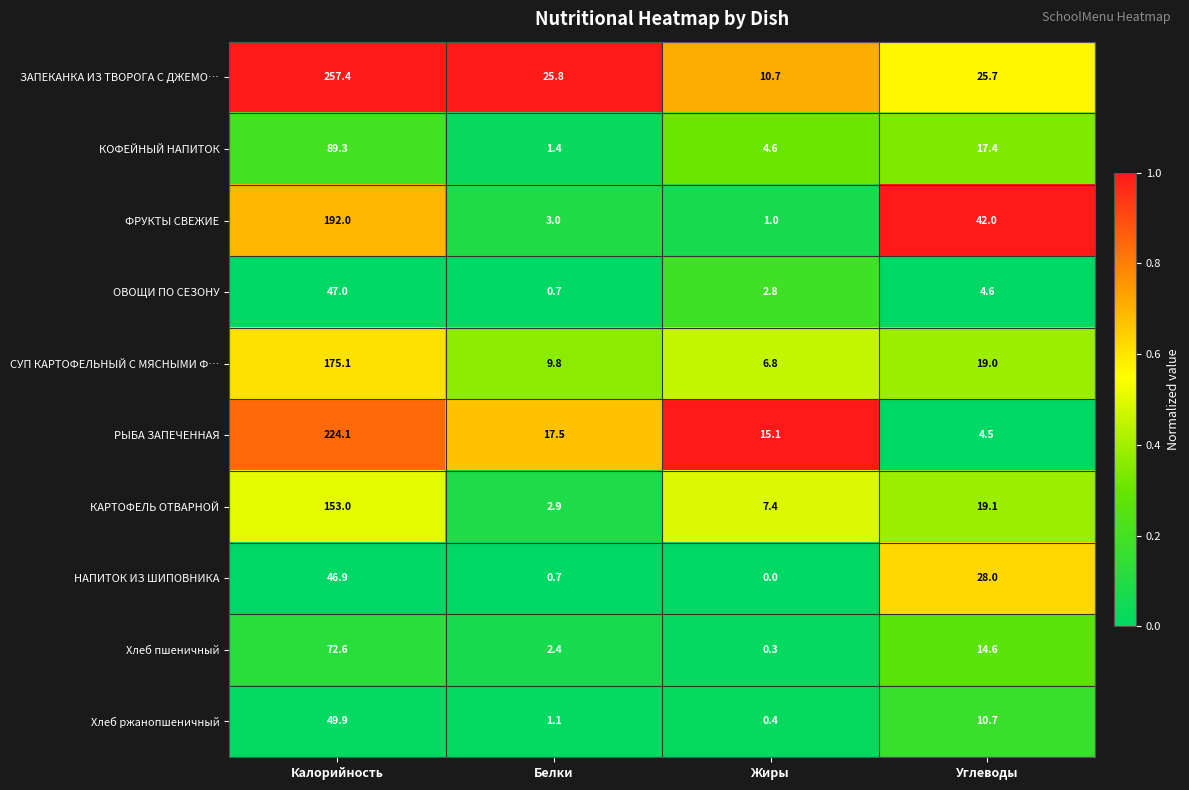

Rank the series at Углеводы from lowest to highest value.

РЫБА ЗАПЕЧЕННАЯ, ОВОЩИ ПО СЕЗОНУ, Хлеб ржанопшеничный, Хлеб пшеничный, КОФЕЙНЫЙ НАПИТОК, СУП КАРТОФЕЛЬНЫЙ С МЯСНЫМИ Ф…, КАРТОФЕЛЬ ОТВАРНОЙ, ЗАПЕКАНКА ИЗ ТВОРОГА С ДЖЕМО…, НАПИТОК ИЗ ШИПОВНИКА, ФРУКТЫ СВЕЖИЕ